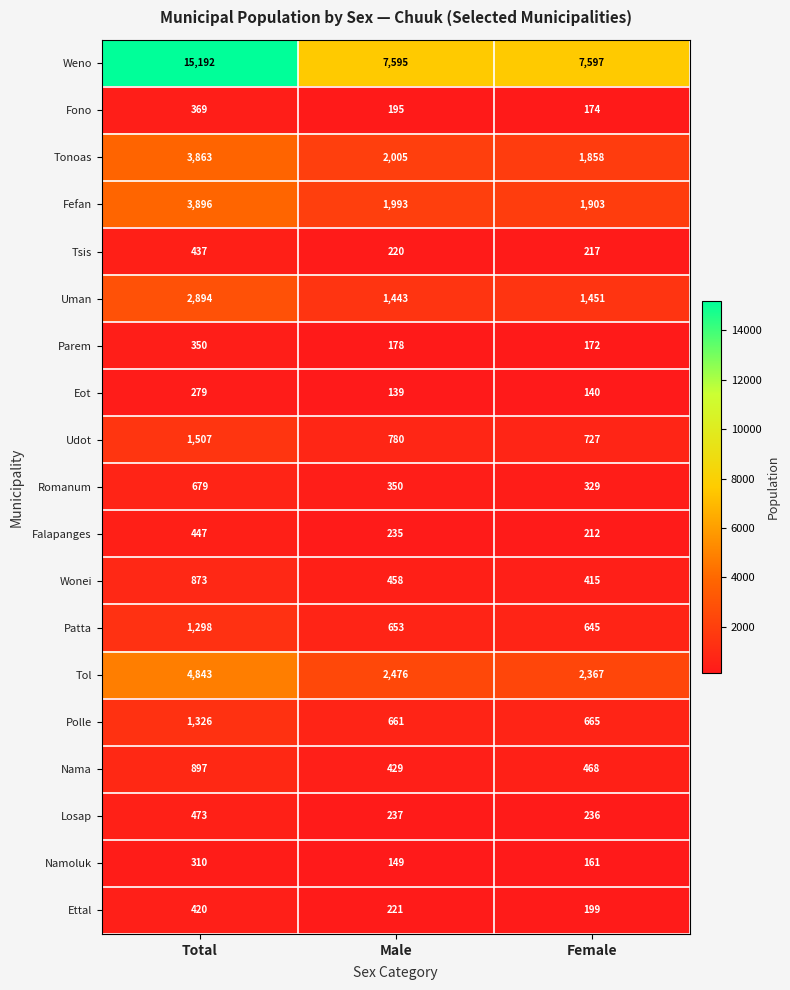

What is the sum of all Fono values?

738